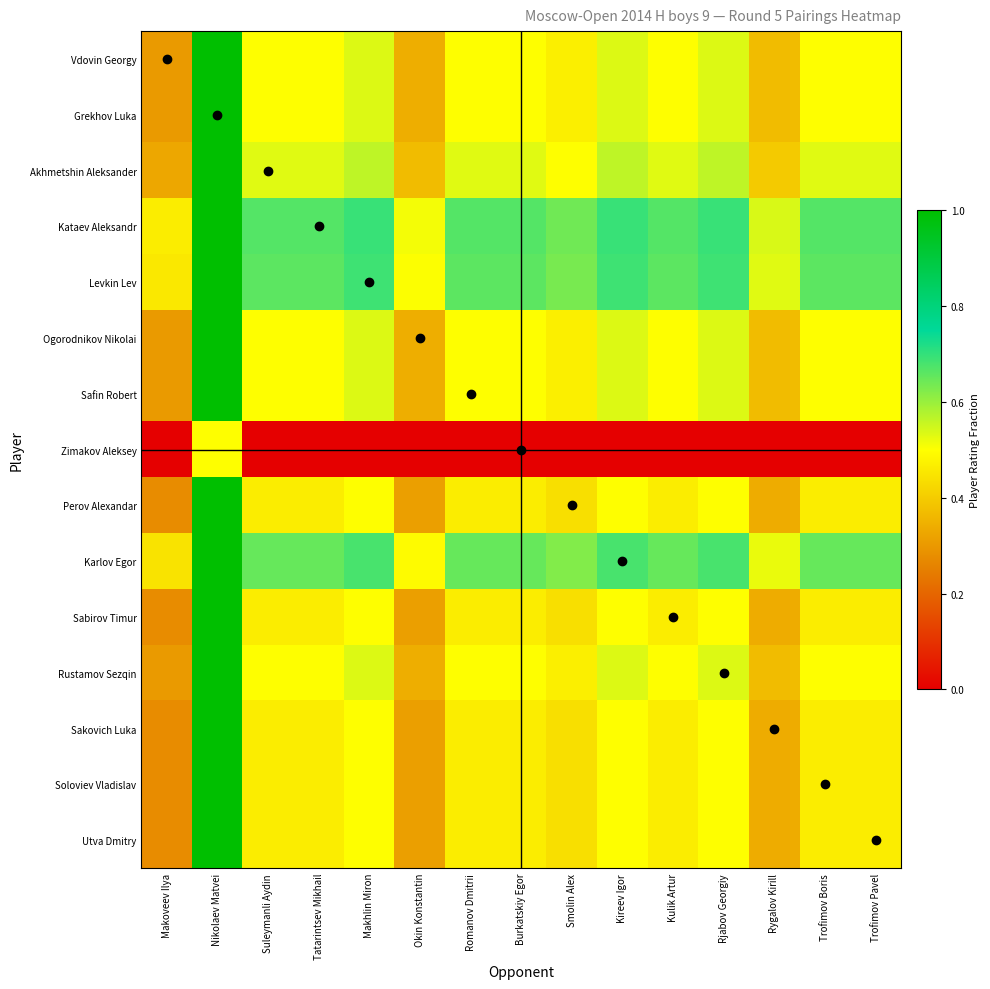

Rank the series by their maximum value, from lowest to highest.

Zimakov Aleksey, Vdovin Georgy, Grekhov Luka, Akhmetshin Aleksander, Kataev Aleksandr, Levkin Lev, Ogorodnikov Nikolai, Safin Robert, Perov Alexandar, Karlov Egor, Sabirov Timur, Rustamov Sezqin, Sakovich Luka, Soloviev Vladislav, Utva Dmitry